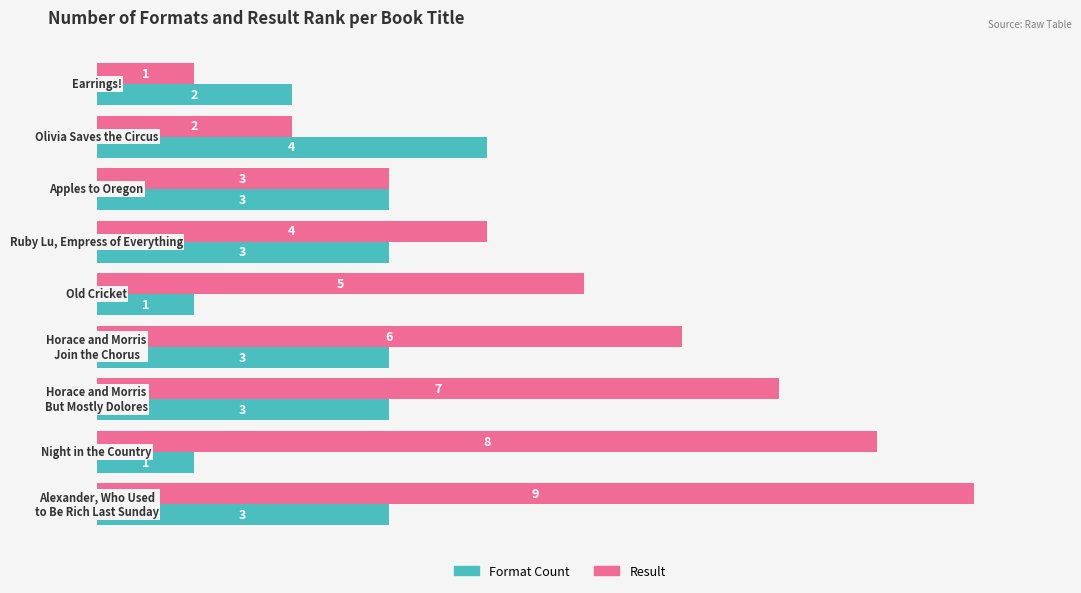

List the series in order of their peak value, lowest first.

Format Count, Result